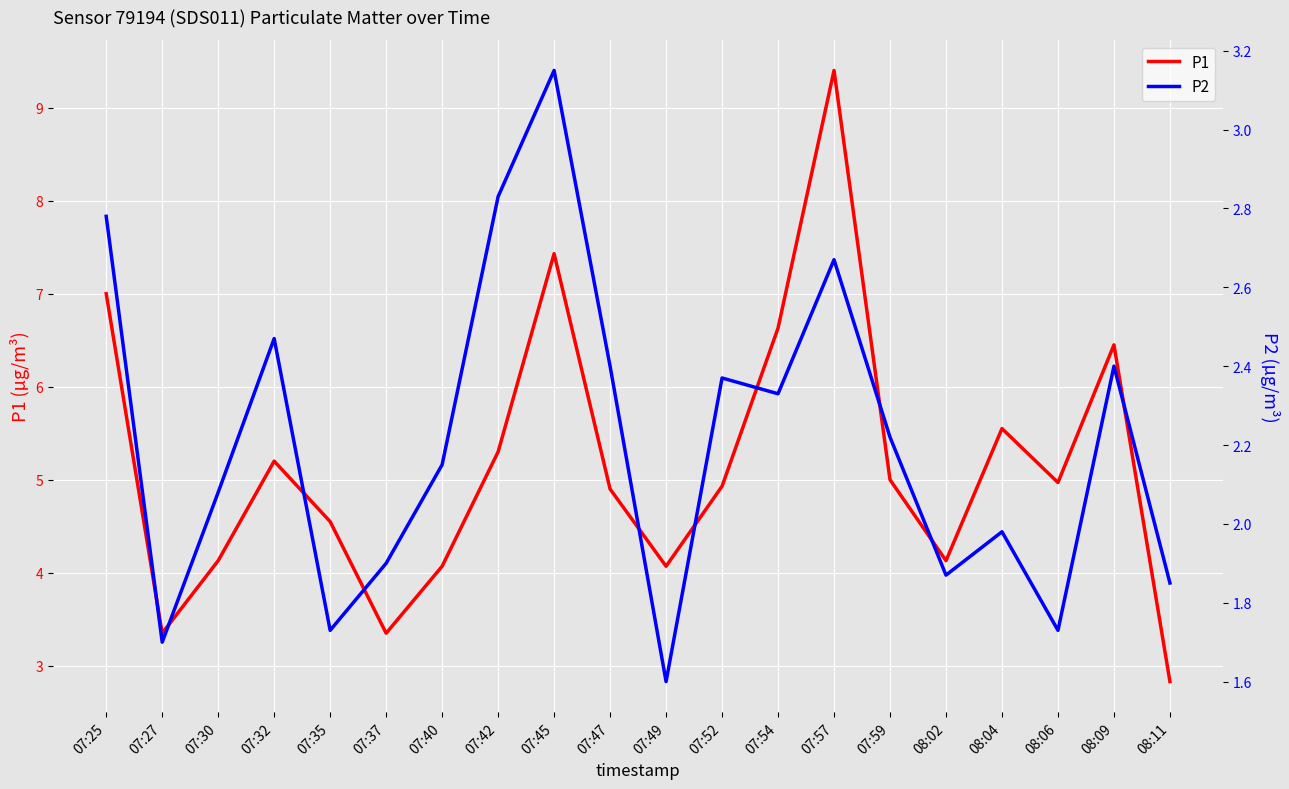

What is the minimum value shown in the chart?

1.6